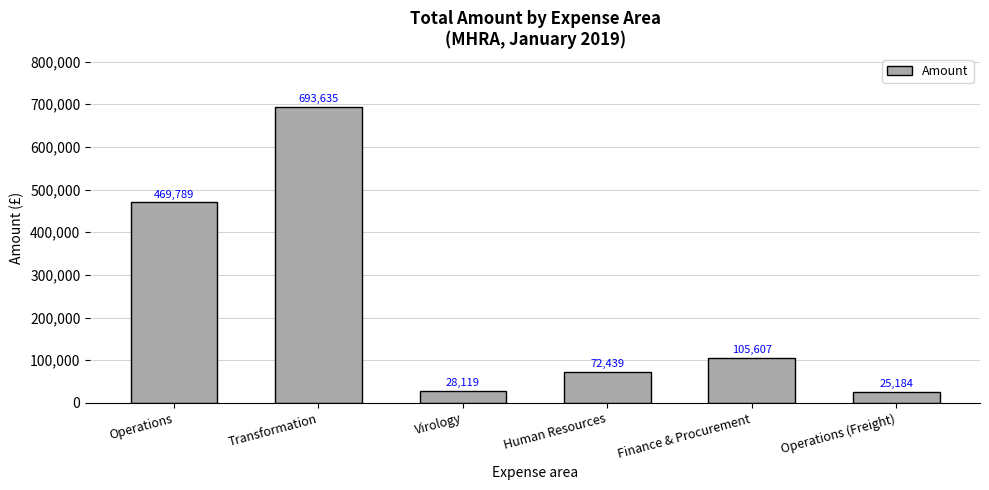

Is it true that the value at Operations is 173201.7?

False